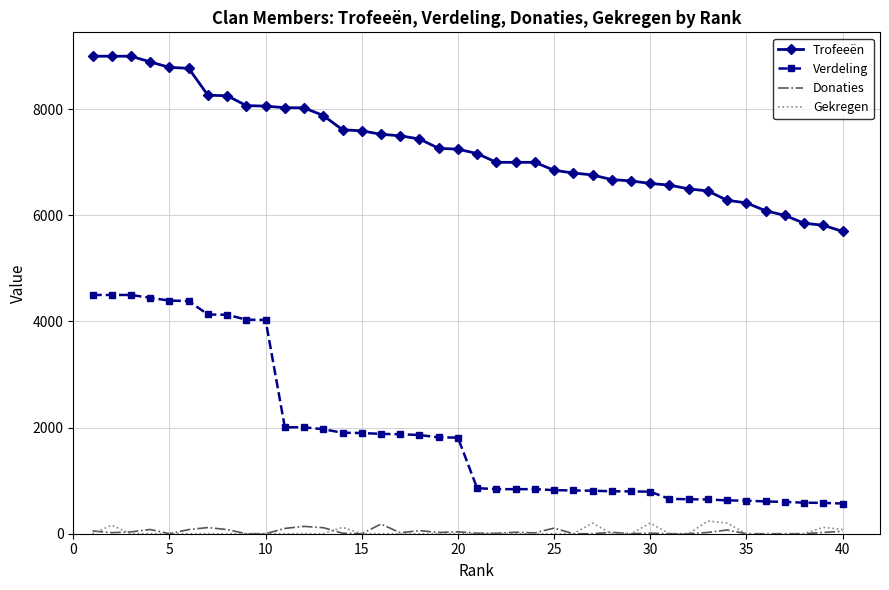

Which series has the largest total across all categories?

Trofeeën